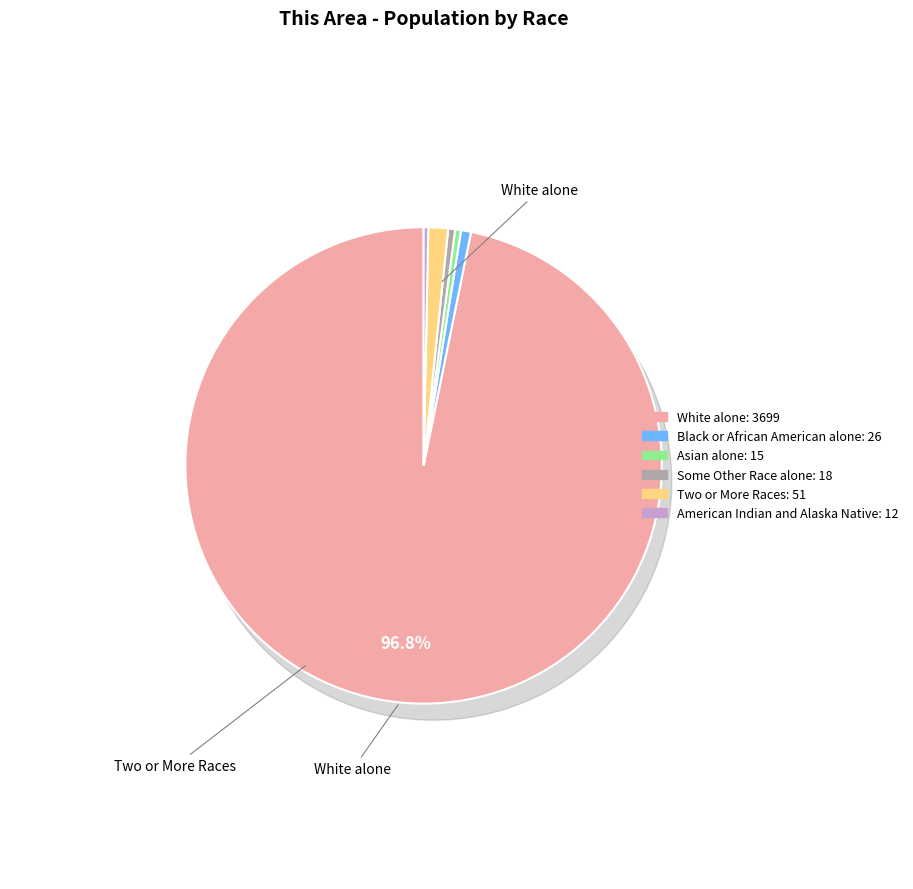

Does American Indian and Alaska Native represent more than half of the total?

No